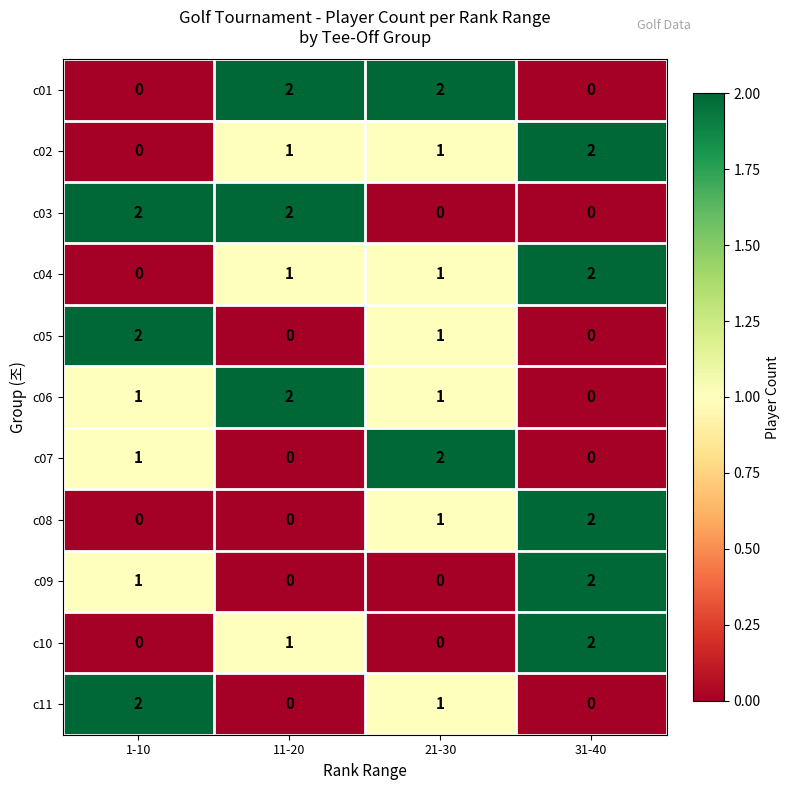

What is the sum of all c10 values?

3